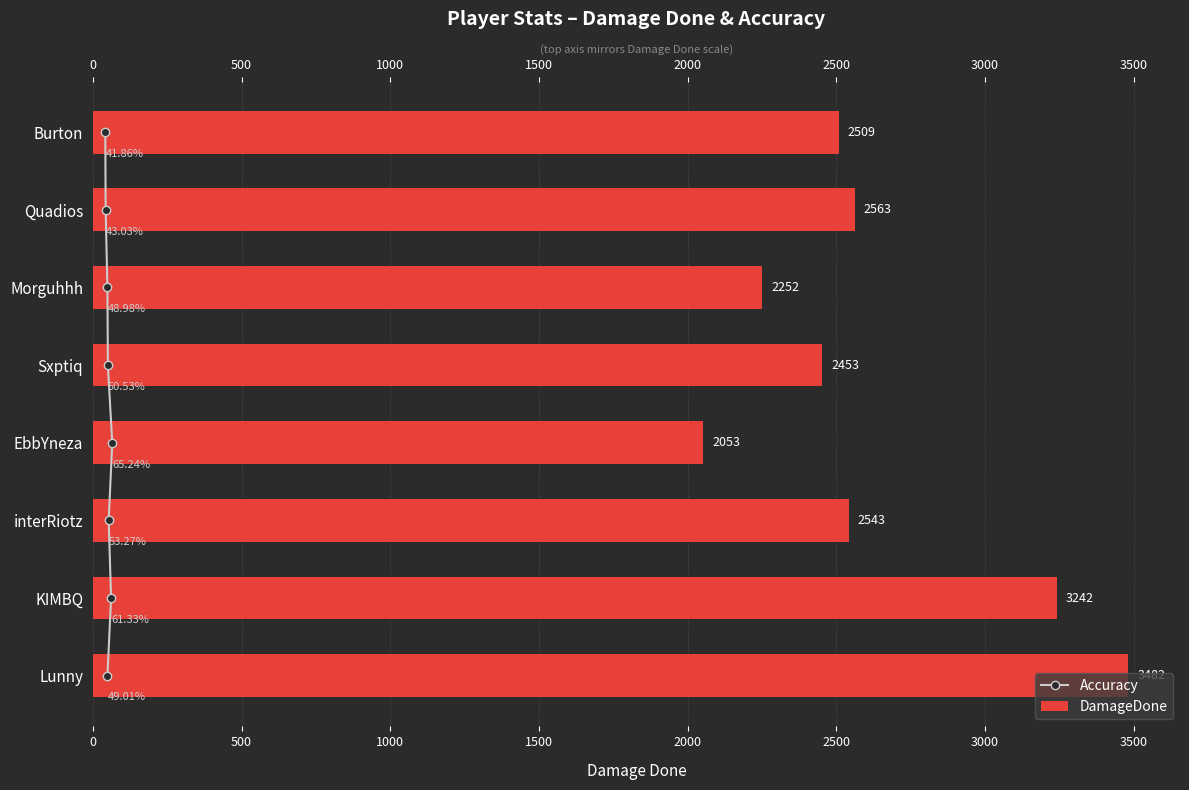

How many bars are there in total?

16